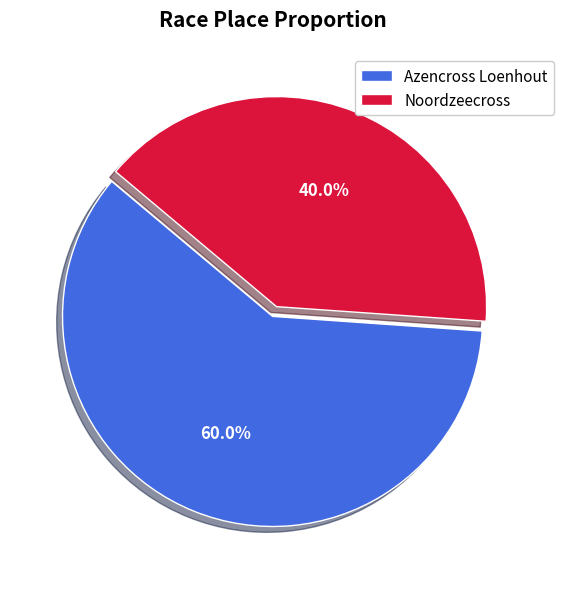

How many slices are in this pie chart?

2